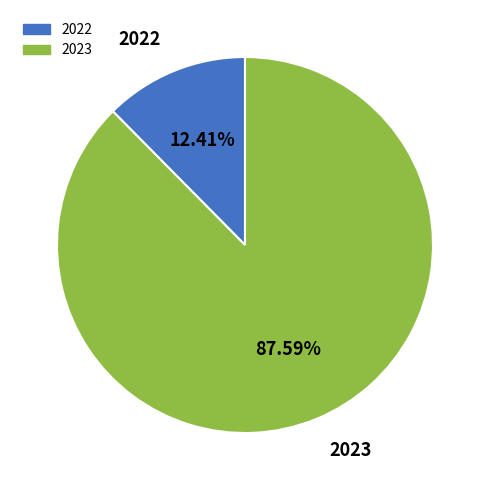

How much of the chart is everything except 2023?

12.4%